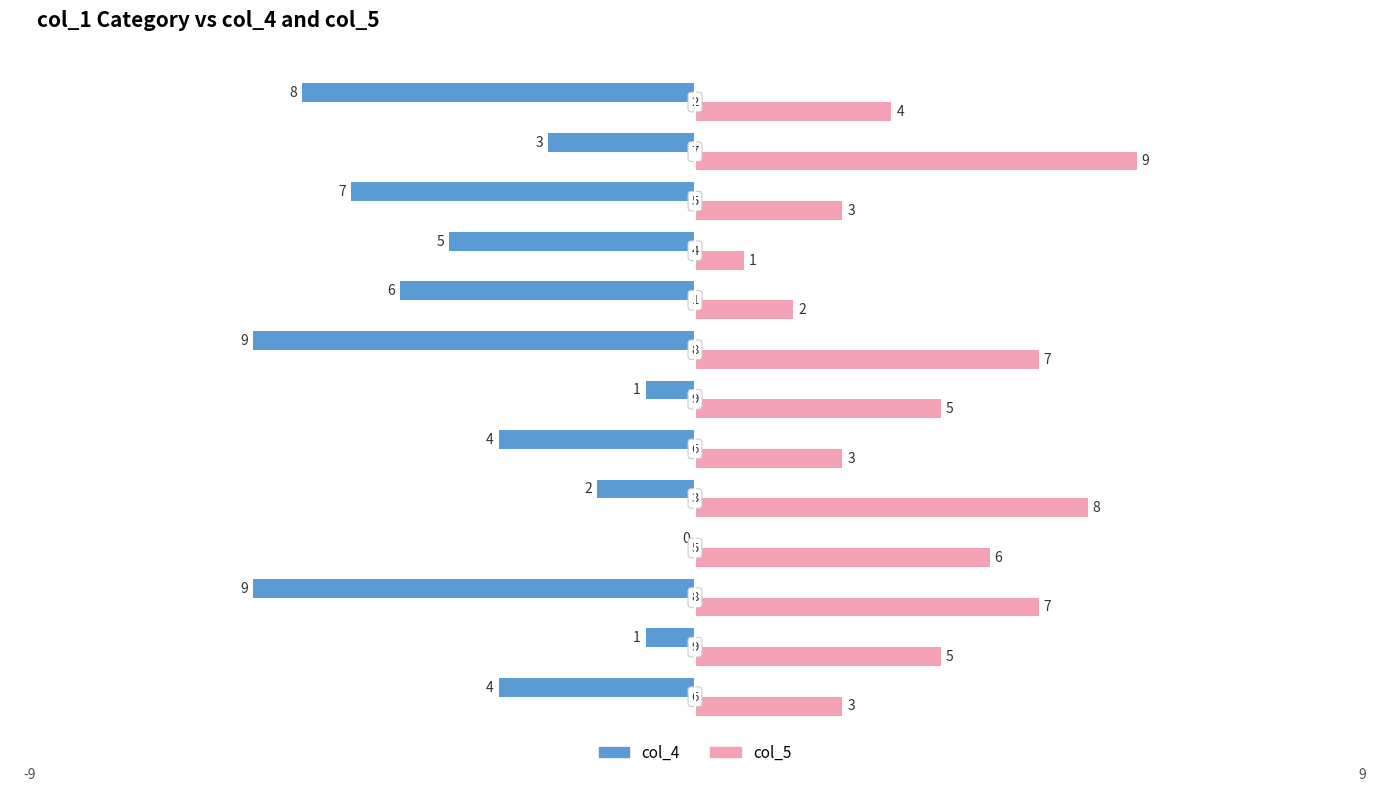

What is the average value of the col_5 series?

5